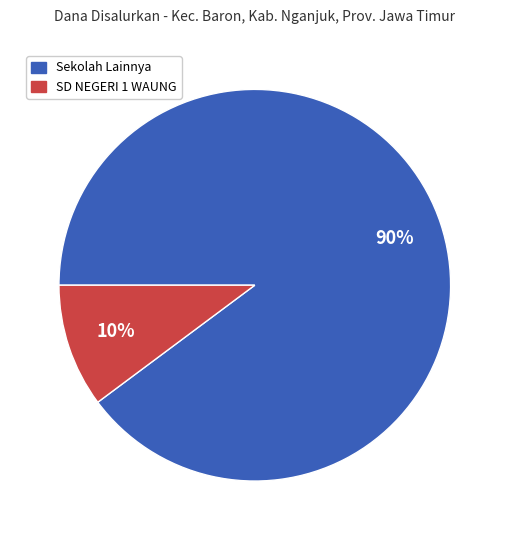

To the nearest percent, what is the difference between the largest and smallest slice percentages?

80%